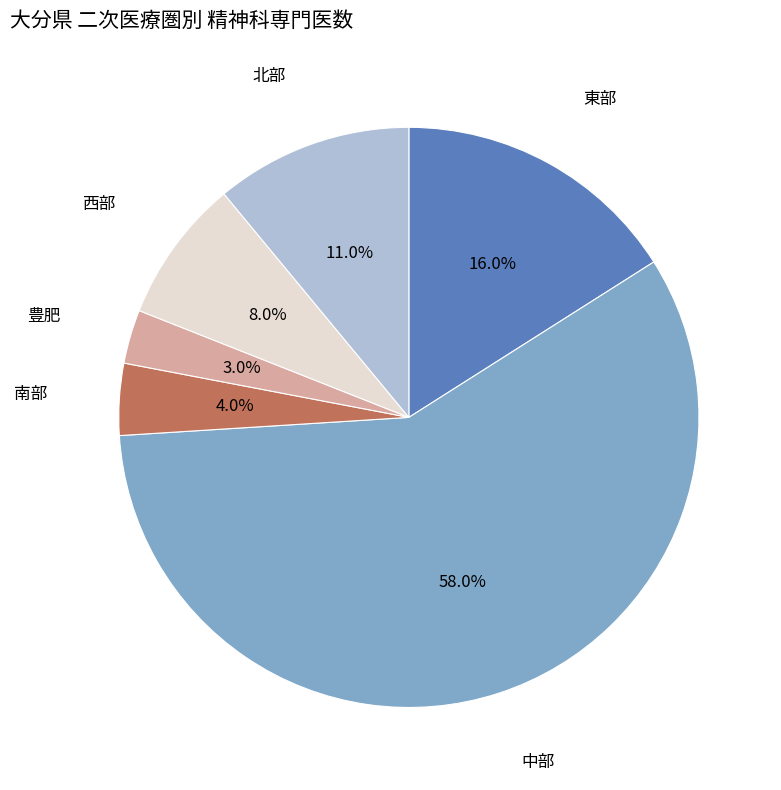

Does any single category account for the majority?

Yes